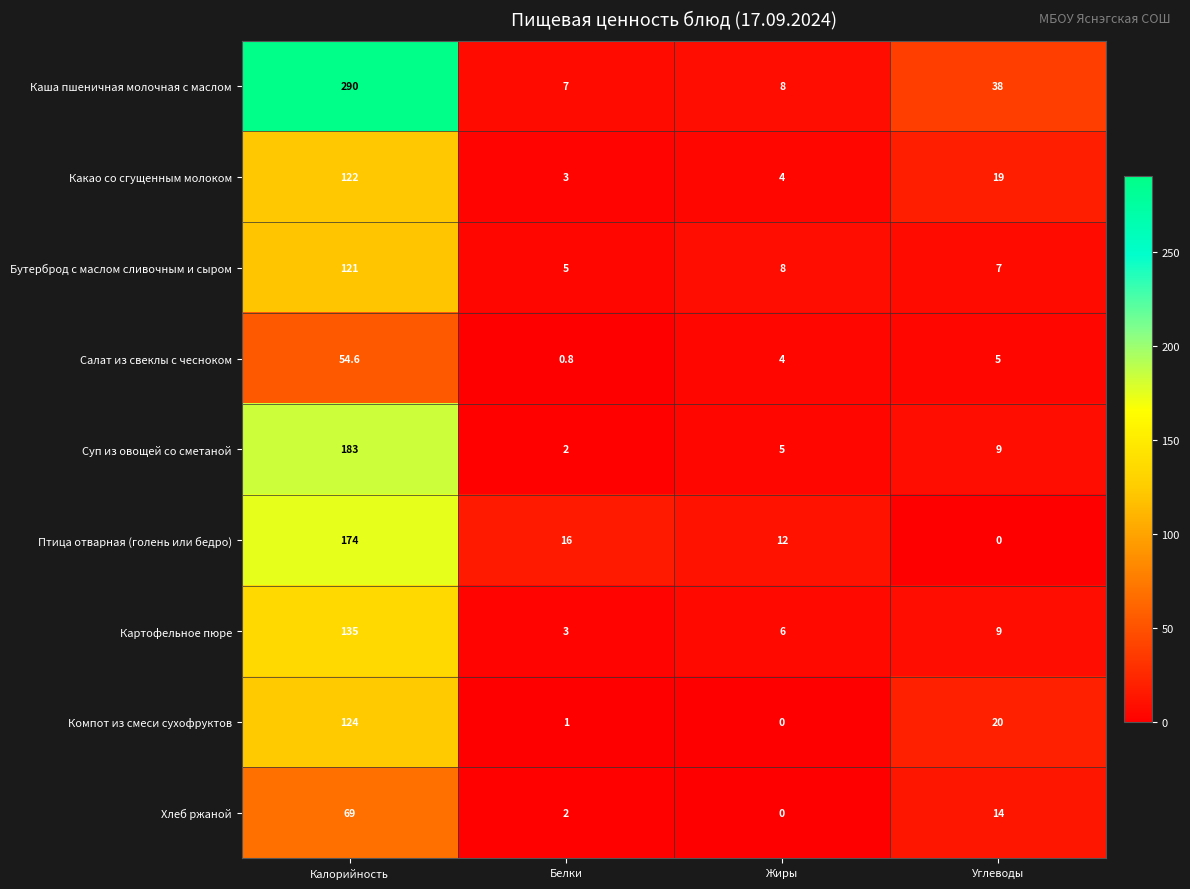

At which label does Каша пшеничная молочная с маслом first exceed 38?

Калорийность